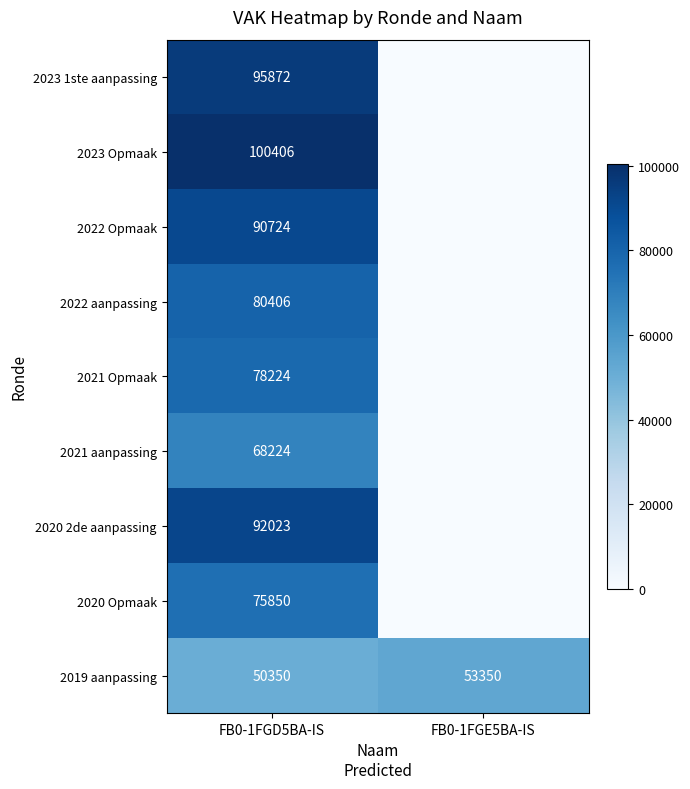

What is the difference between the maximum and minimum values in the 2019 aanpassing series?

3000